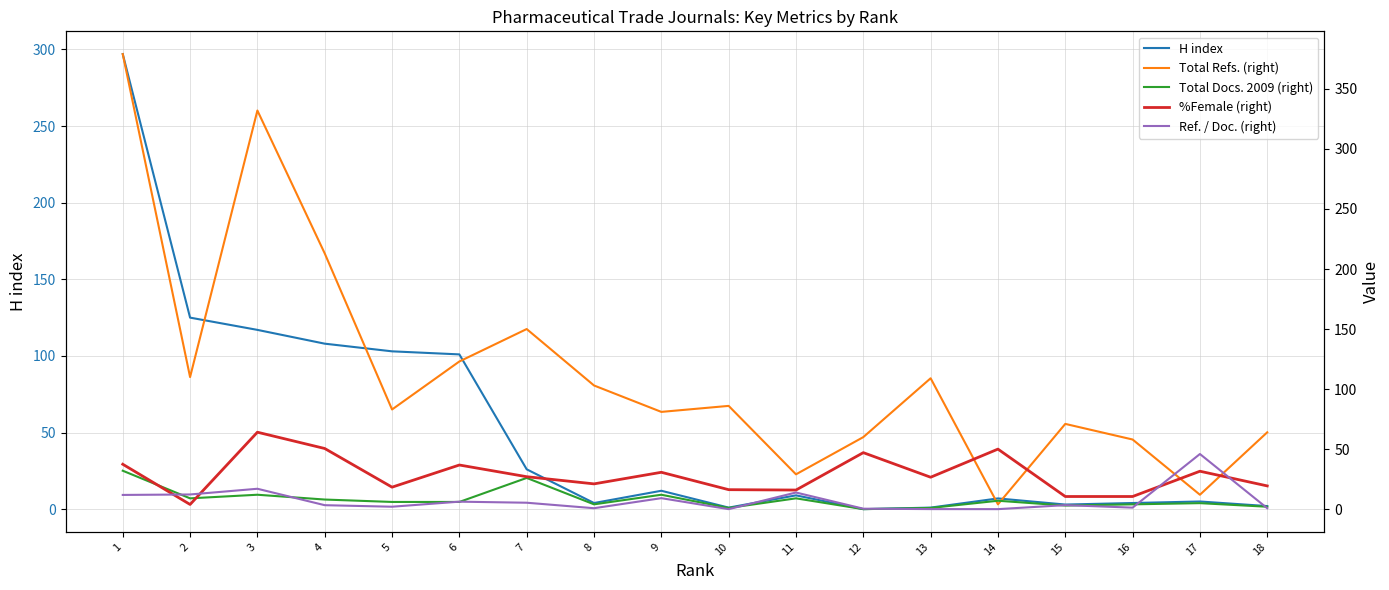

What value does the Total Docs. 2009 (right) series have at 2?

9.0